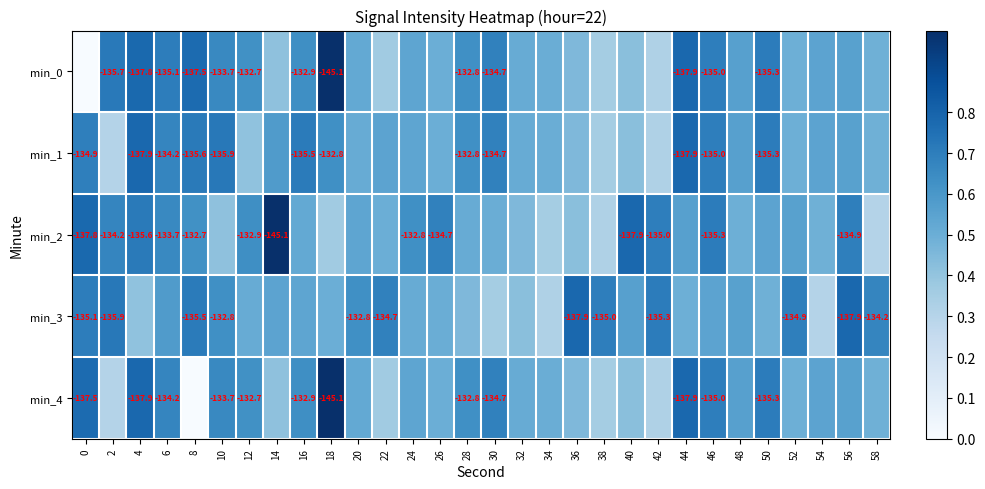

Read the min_2 value at 36.

0.4